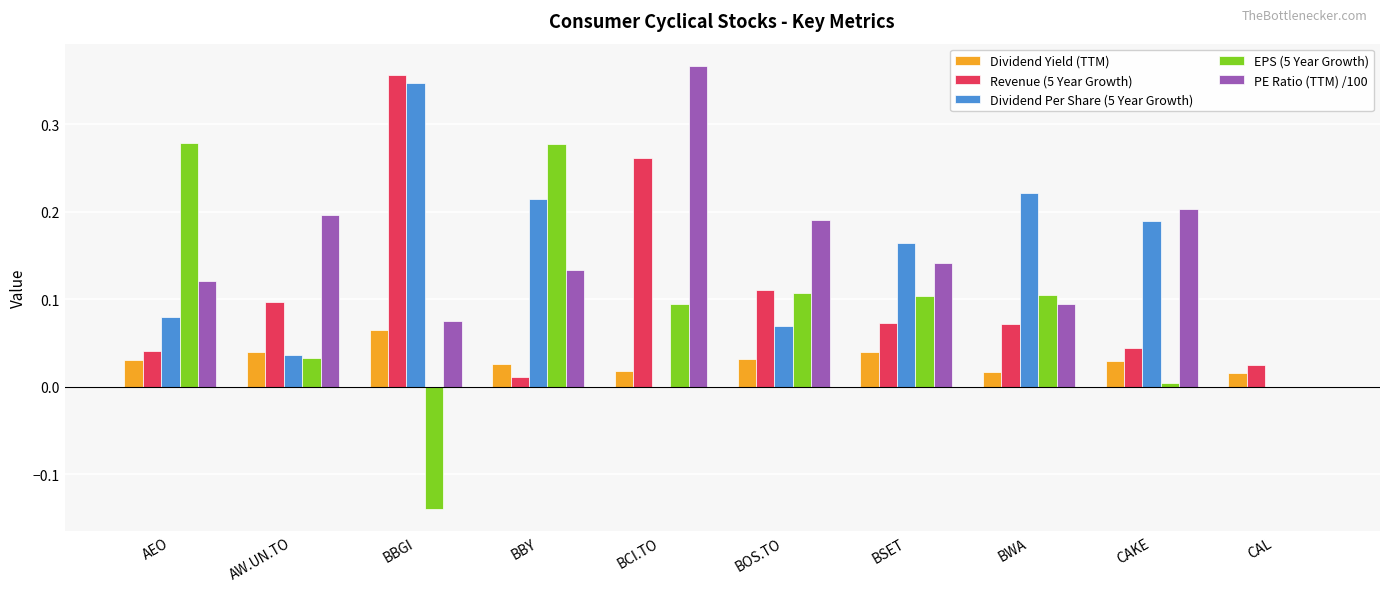

What is the total value across all series at BWA?

0.5